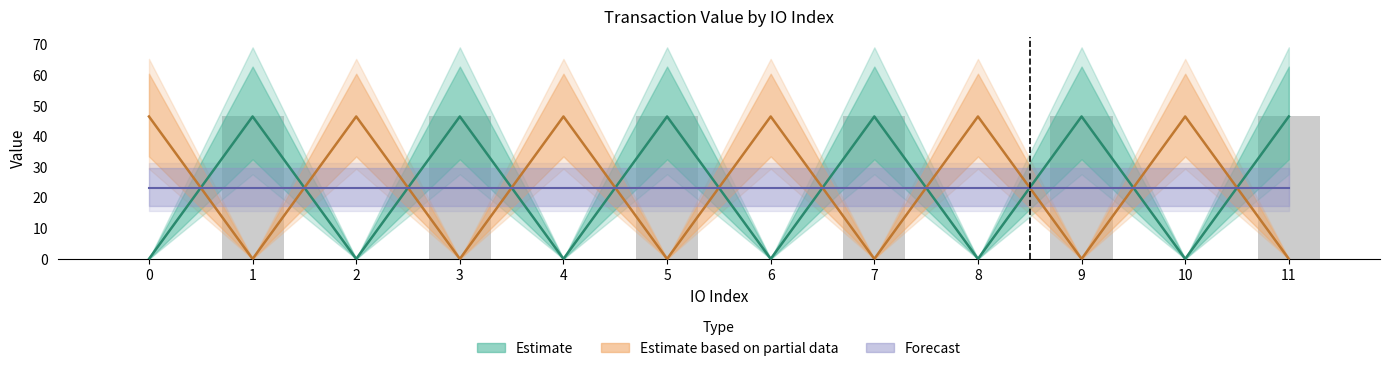

What is the sum of the value_ticket values at 10 and 9?

46.6